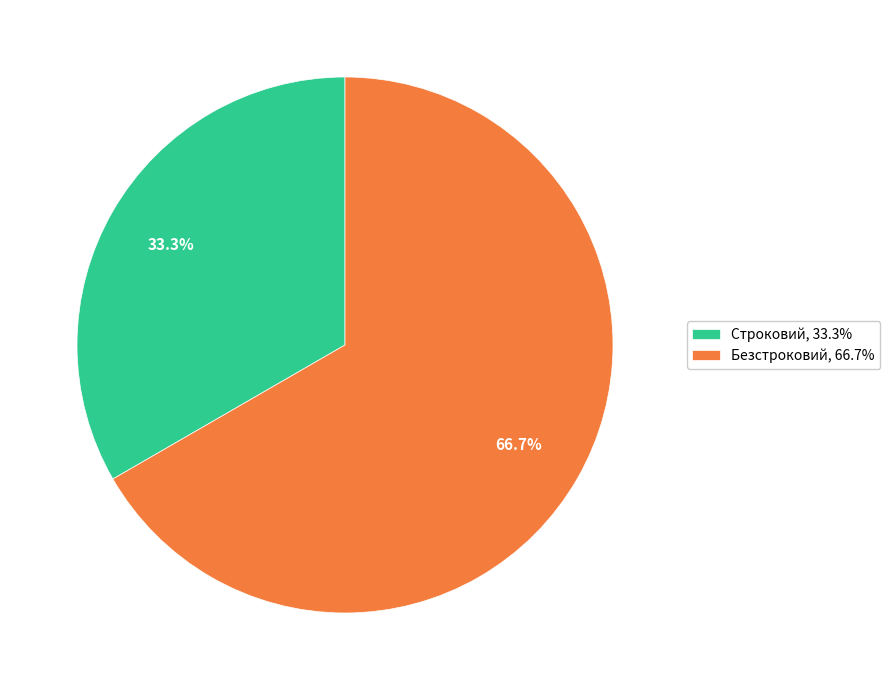

The Строковий slice represents 43% of the pie. True or false?

False